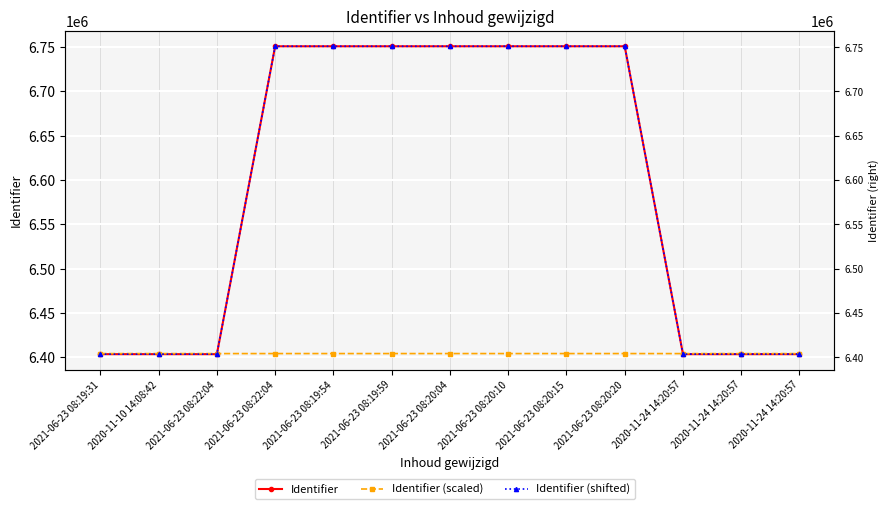

What is the difference between the Identifier values at 2020-11-24 14:20:57 and 2021-06-23 08:22:04?

5.0